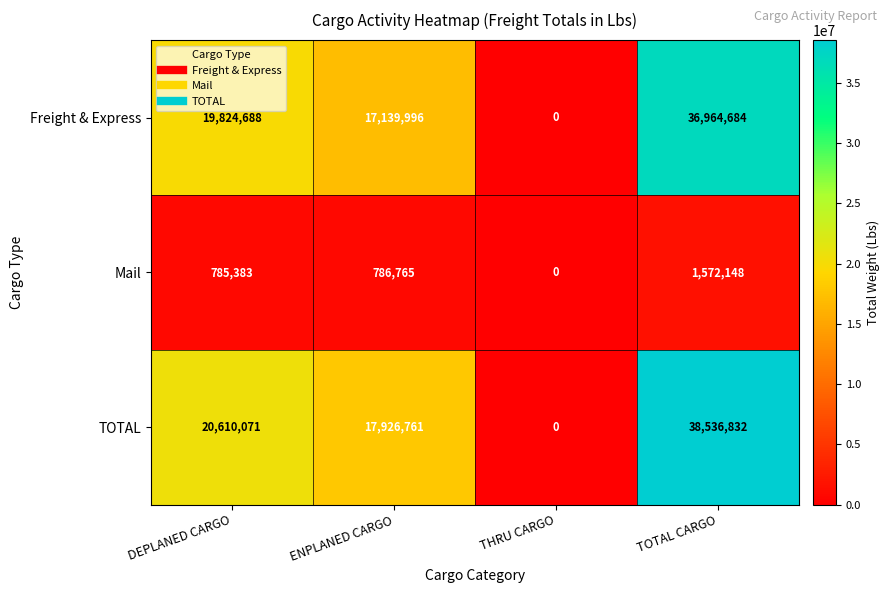

What is the difference between the Mail values at THRU CARGO and ENPLANED CARGO?

786765